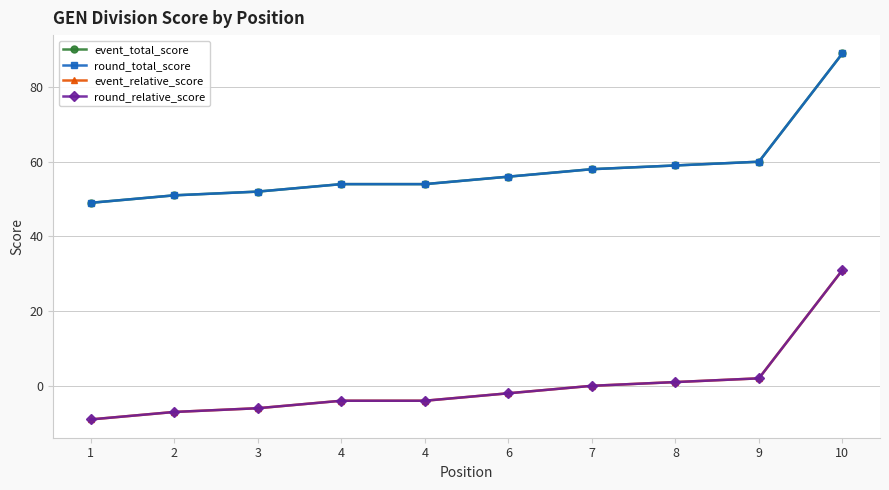

The event_relative_score series shows 2 at 9. True or false?

True